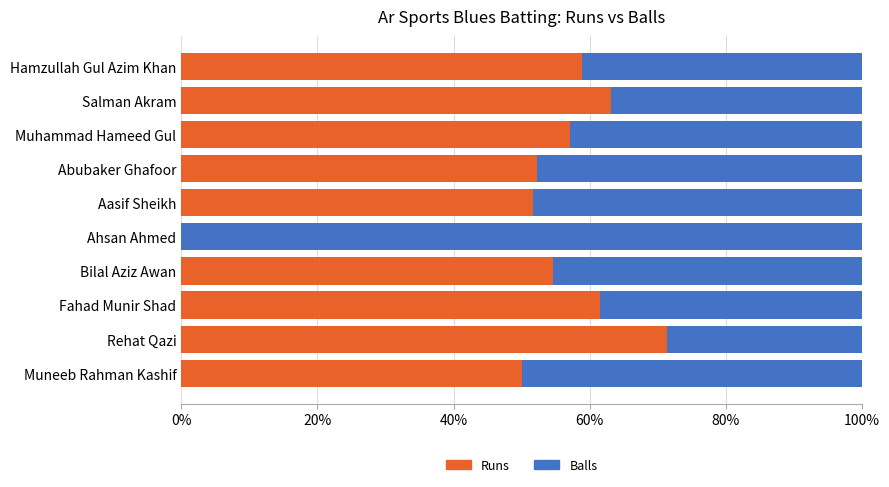

What are all the series names shown in the legend?

Runs, Balls